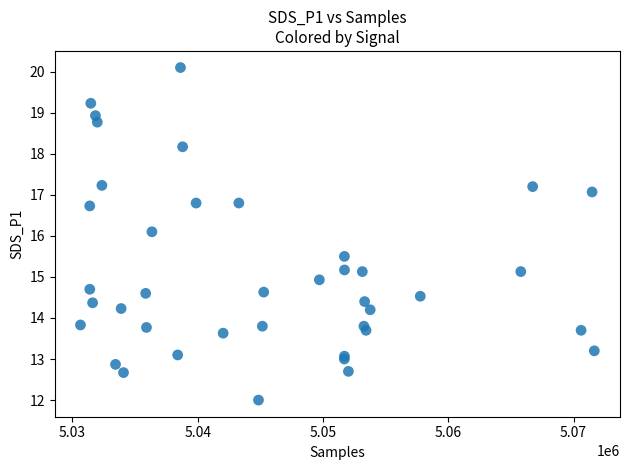

What Y value in the scatter plot is closest to 16?

16.1